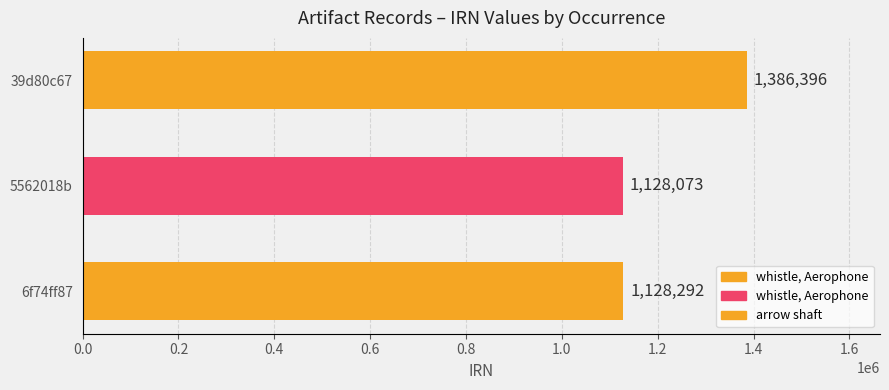

What value does the data have at 39d80c67, to the nearest 10?

1386400